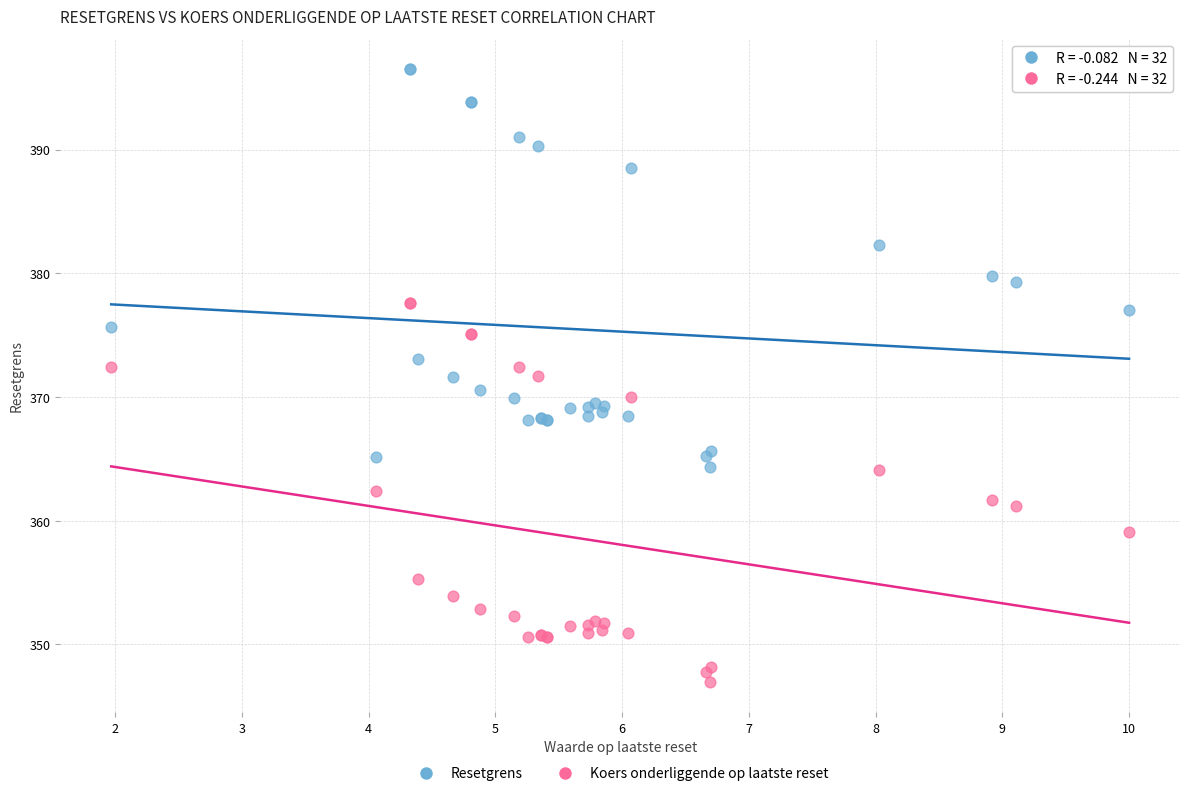

What is the X range (max minus min) for the scatter plot?

8.0